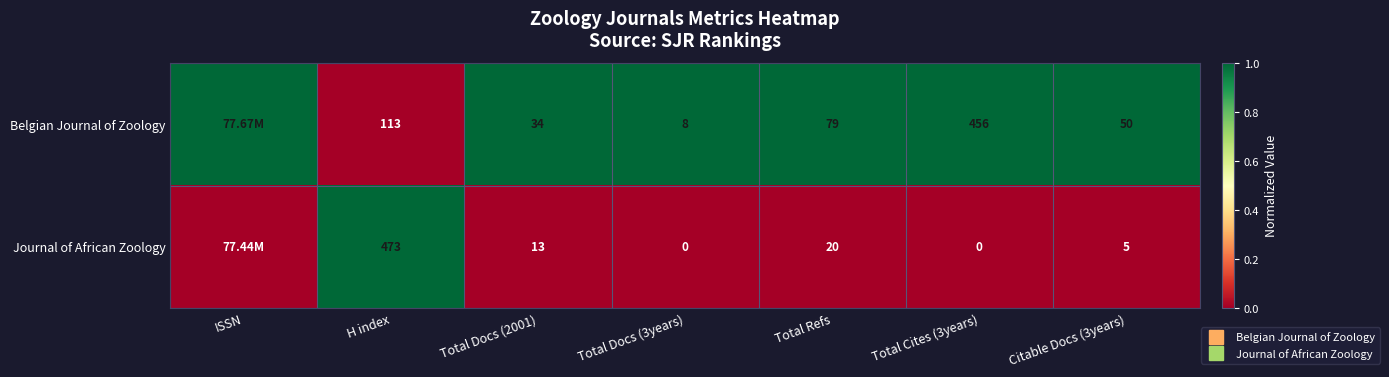

Rank the series by their maximum value, from lowest to highest.

Belgian Journal of Zoology, Journal of African Zoology